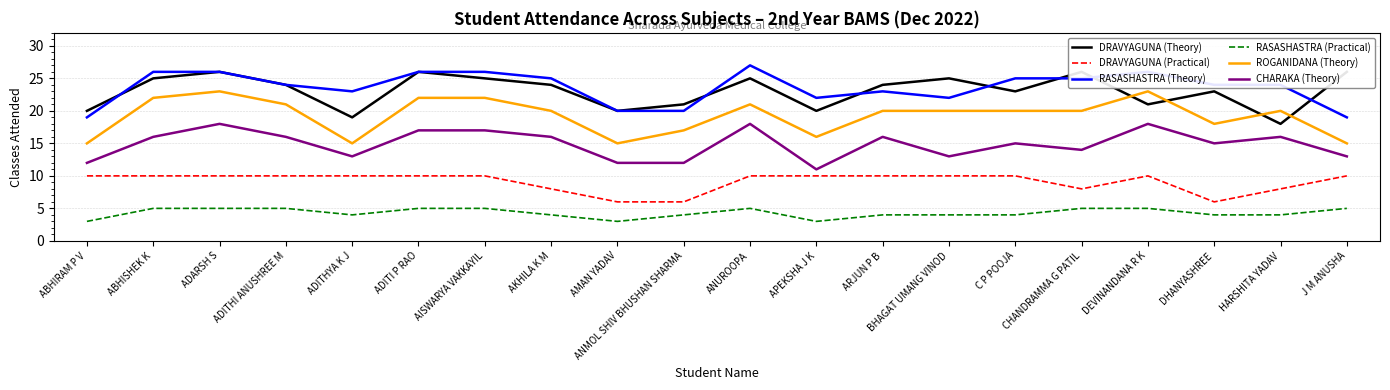

Count the number of categories in the chart.

20